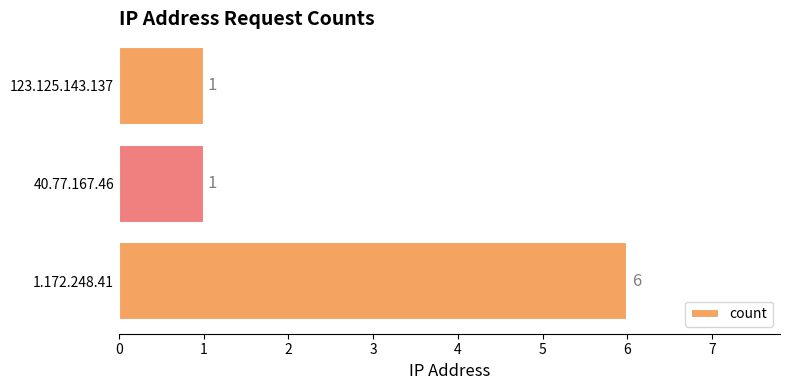

The chart shows a value of 2 at 40.77.167.46. True or false?

False